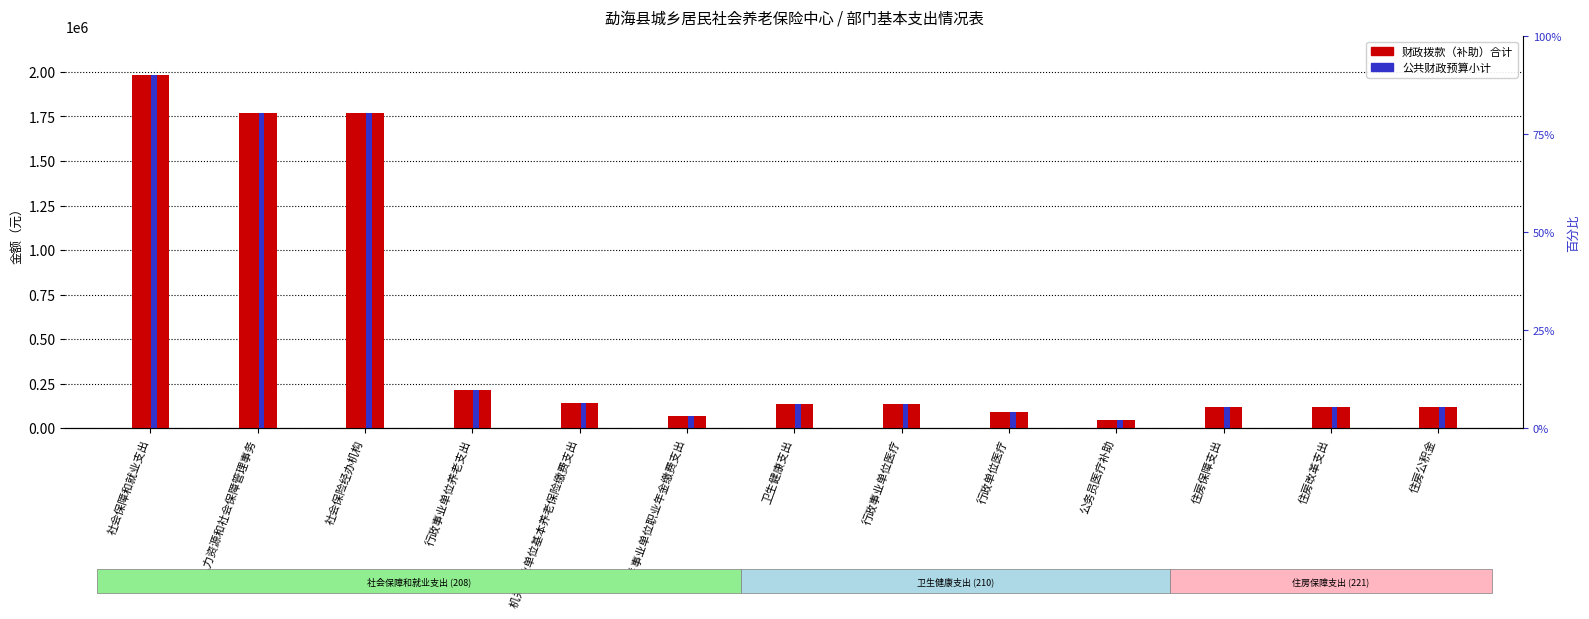

What is the sum of the 财政拨款（补助）合计 values at 社会保险经办机构 and 行政事业单位医疗?

1907212.0